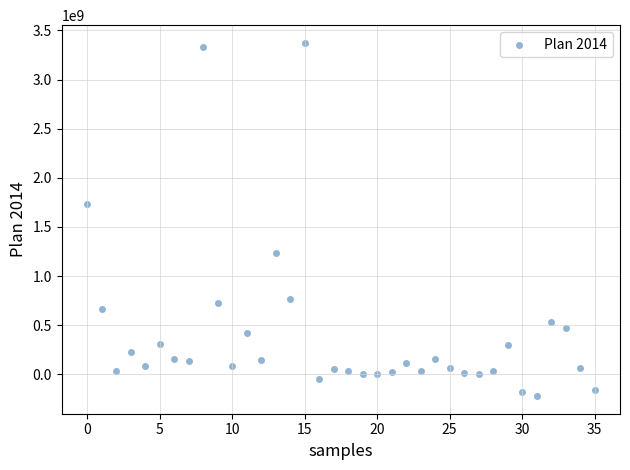

What Y value in the scatter plot is closest to 1575995078?

1734538000